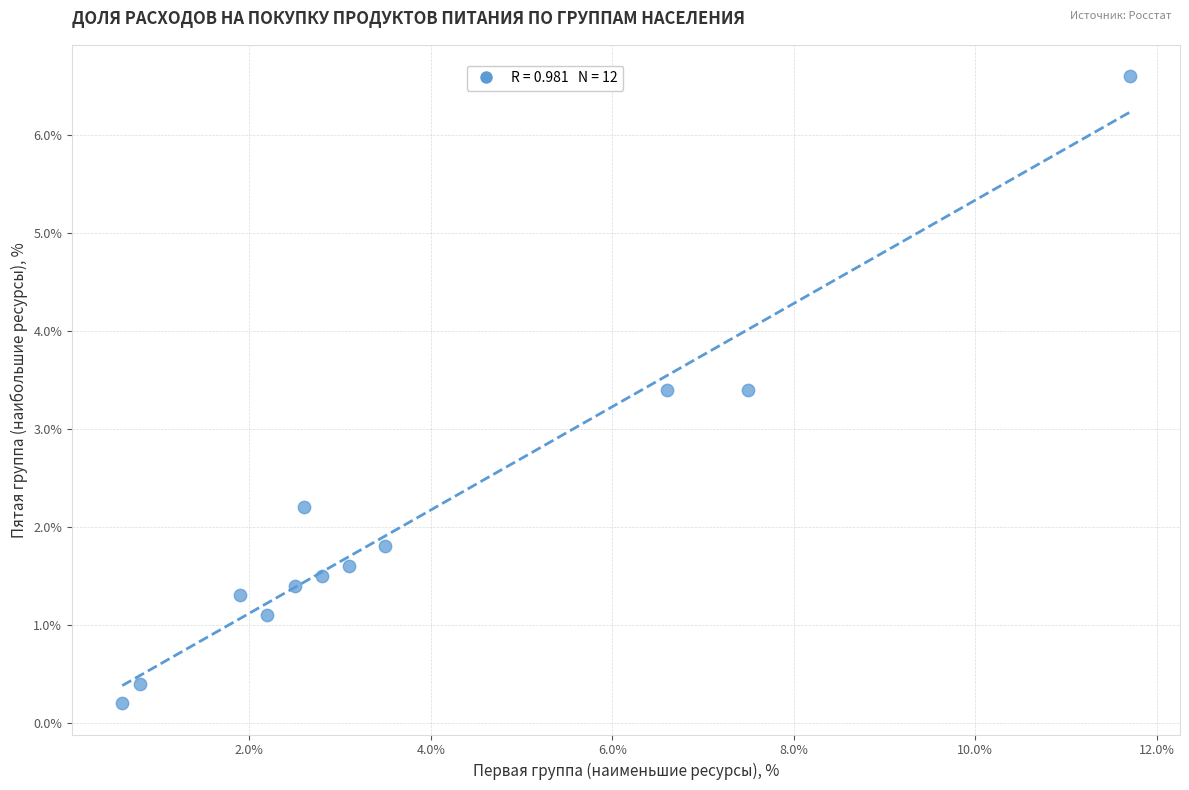

What is the range of Y values (max minus min)?

6.4